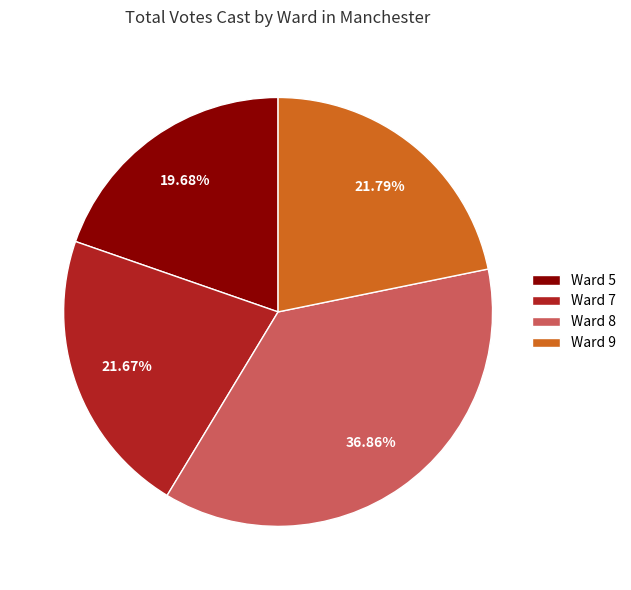

Which slice is the smallest?

Ward 5